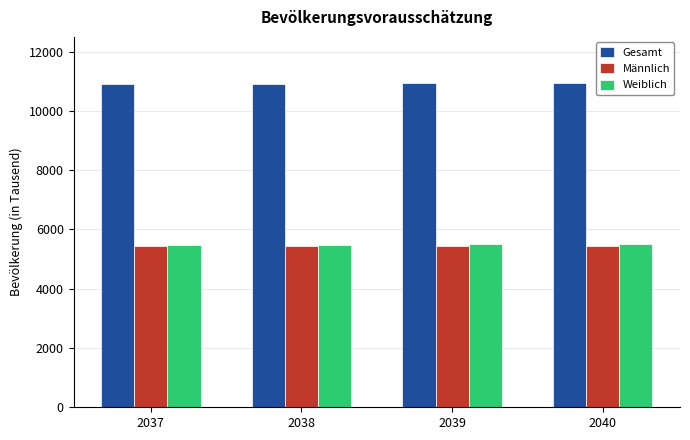

What is the sum of all Gesamt values?

43721